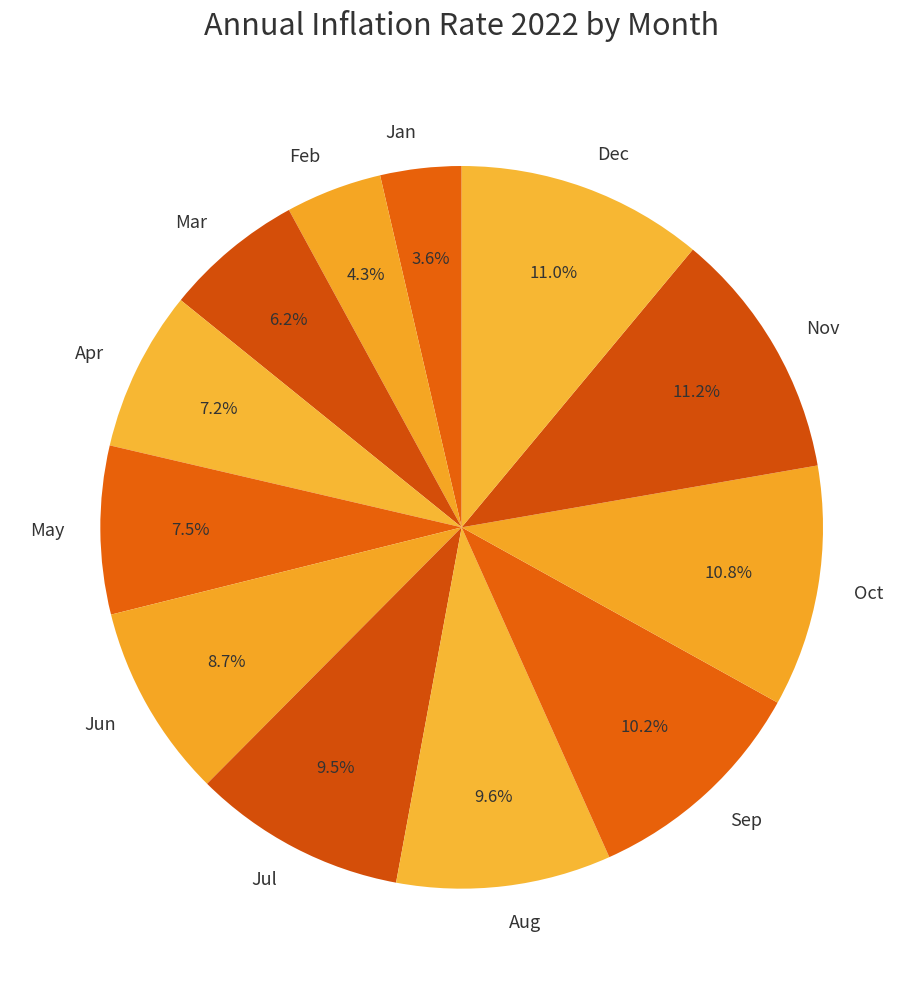

What is the smallest slice in the pie chart?

Jan